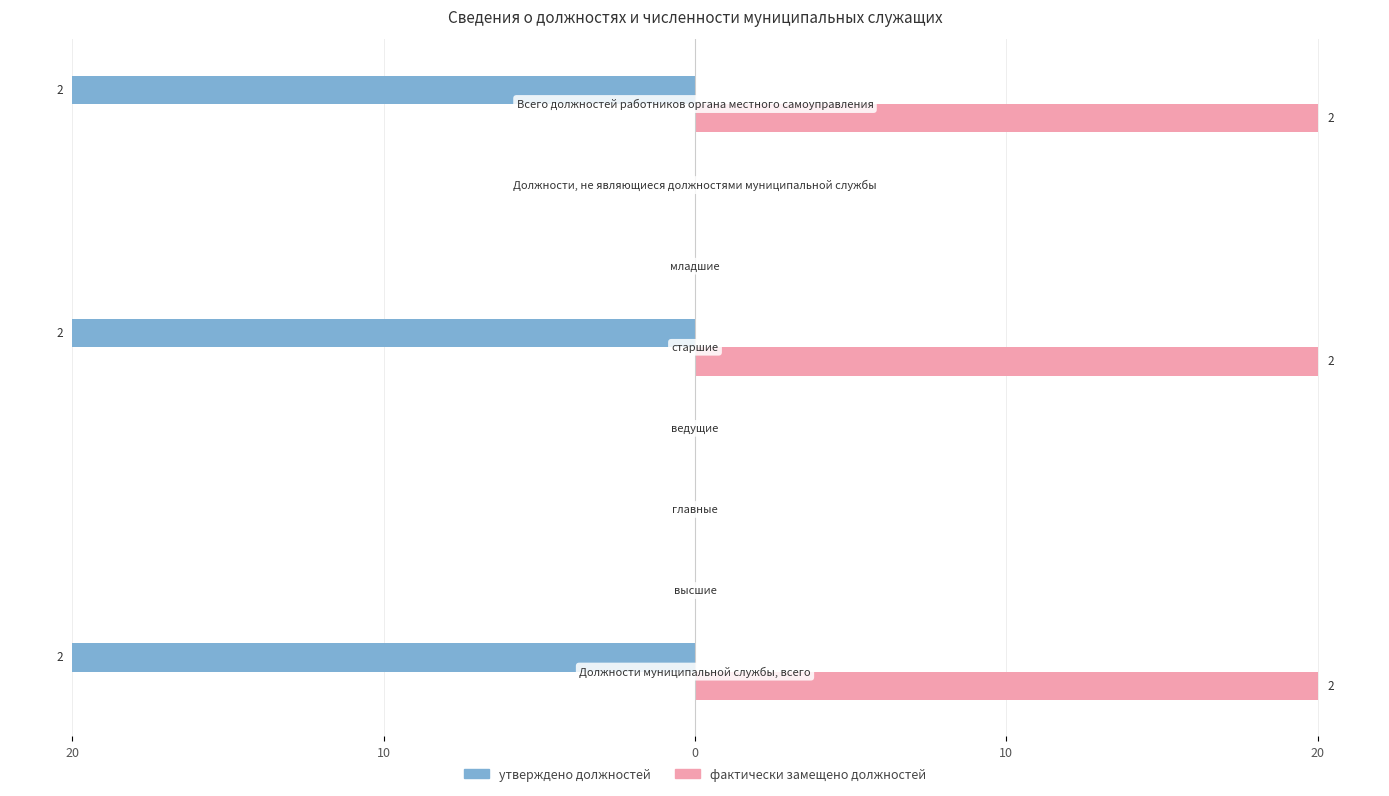

What is the label of the 2nd bar from the right?

Должности, не являющиеся должностями муниципальной службы